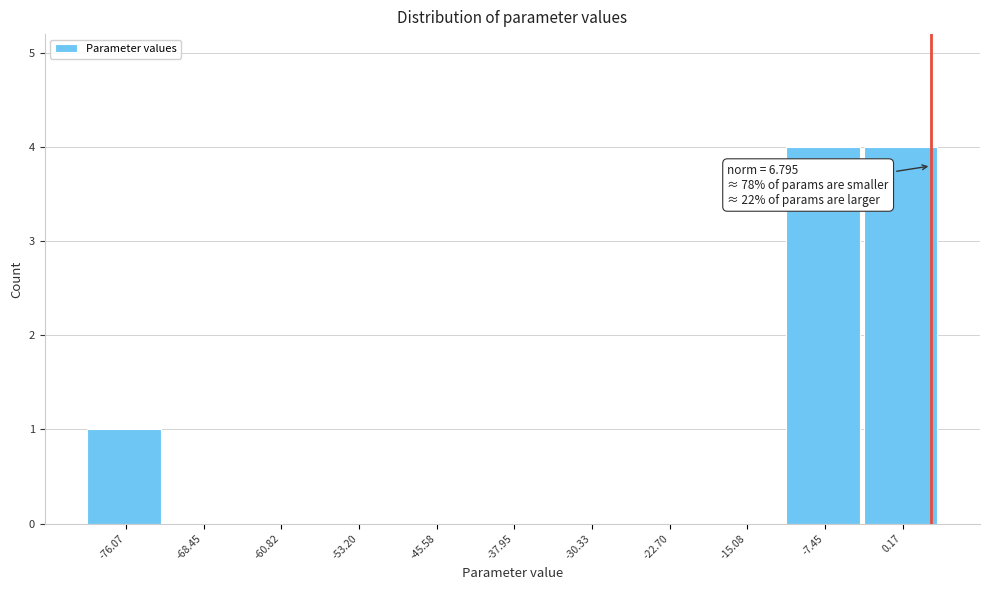

Reading right to left, transcribe all the data shown in this chart.

0.17=4	-7.45=4	-15.08=0	-22.70=0	-30.33=0	-37.95=0	-45.58=0	-53.20=0	-60.82=0	-68.45=0	-76.07=1